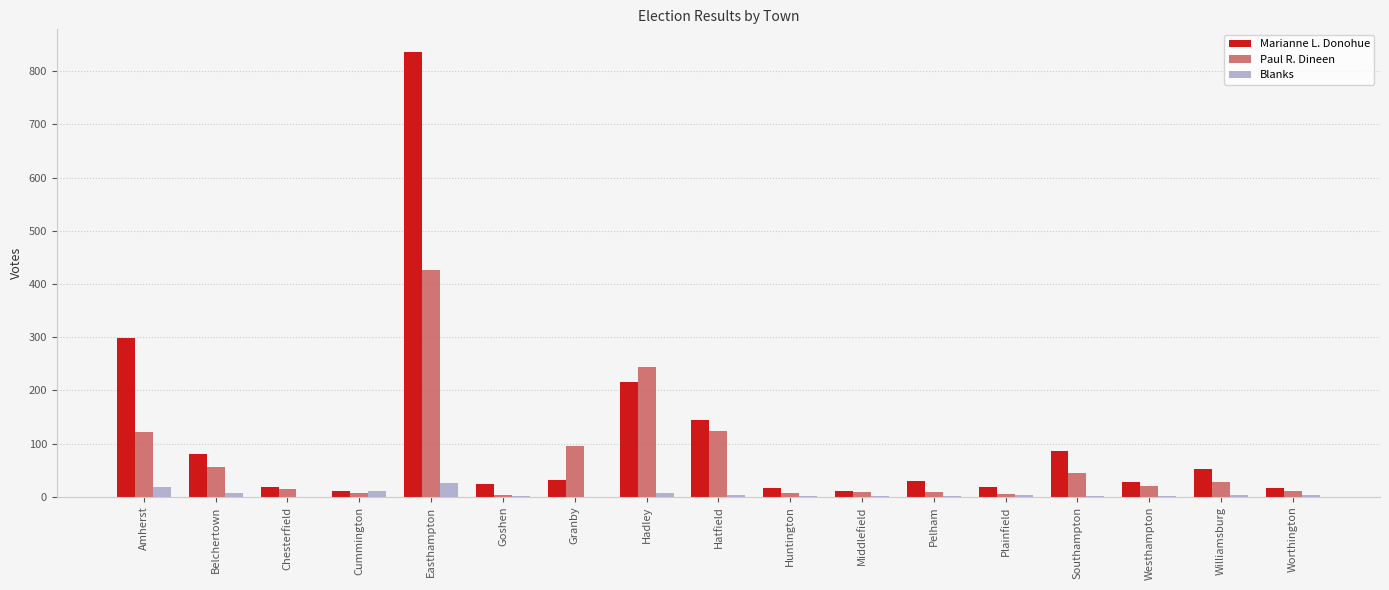

The value of Paul R. Dineen at Southampton is 45. True or false?

True